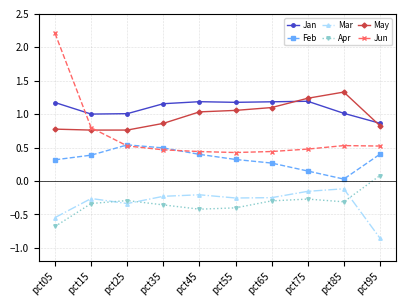

Which series has the widest spread of values?

Jun